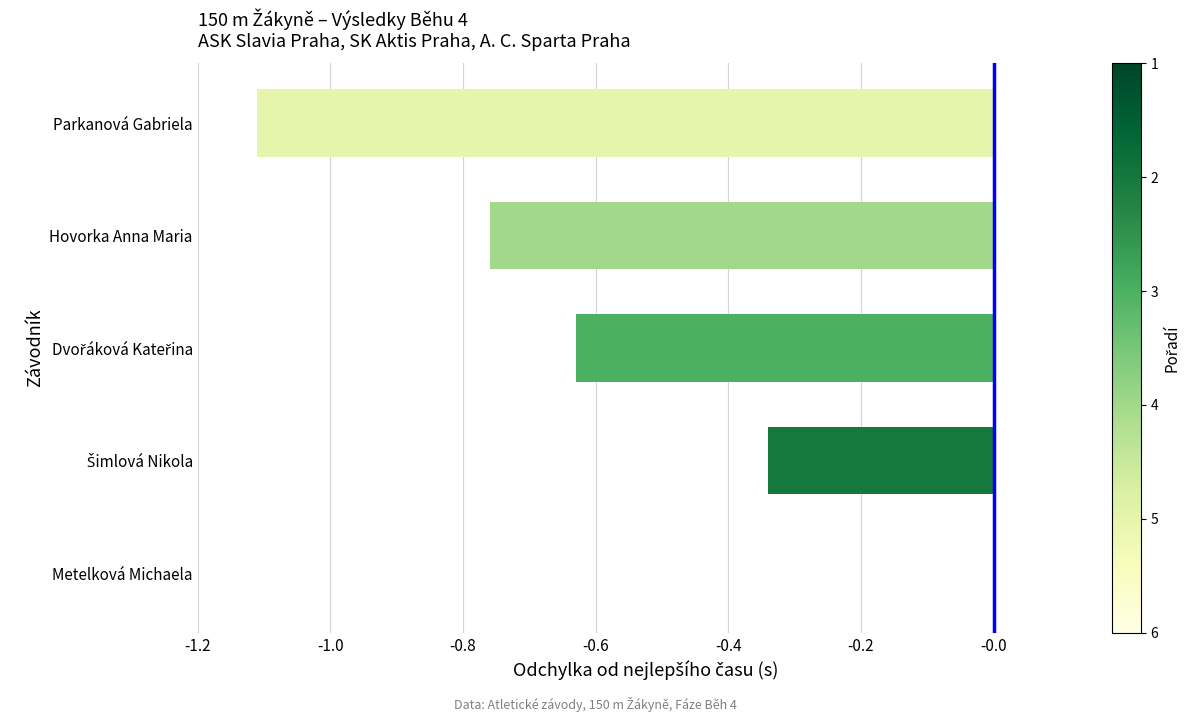

True or false: the data shows 0.6 at Metelková Michaela.

False